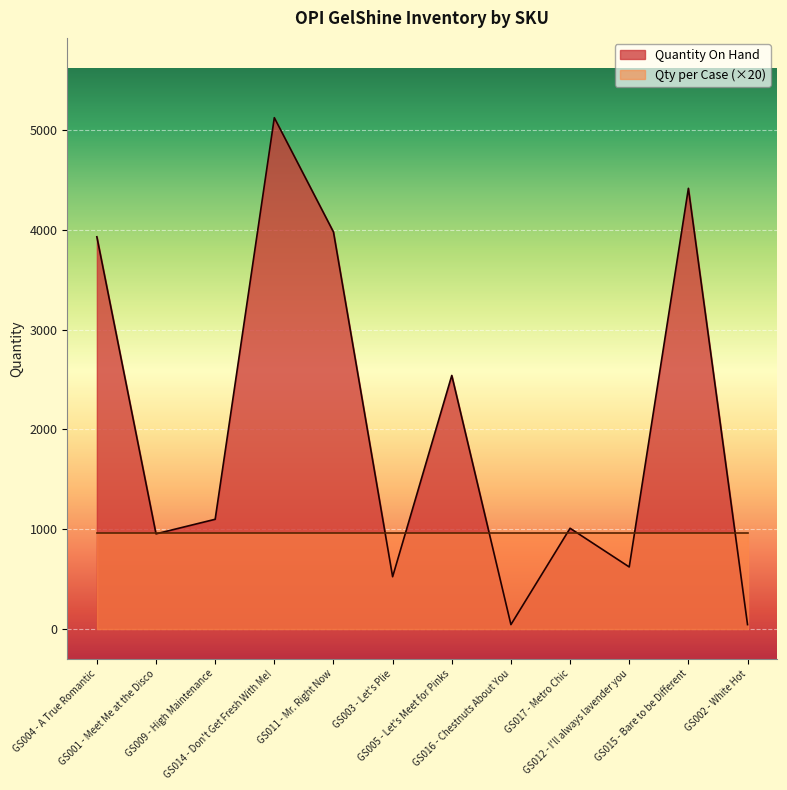

What is the average value?

2023